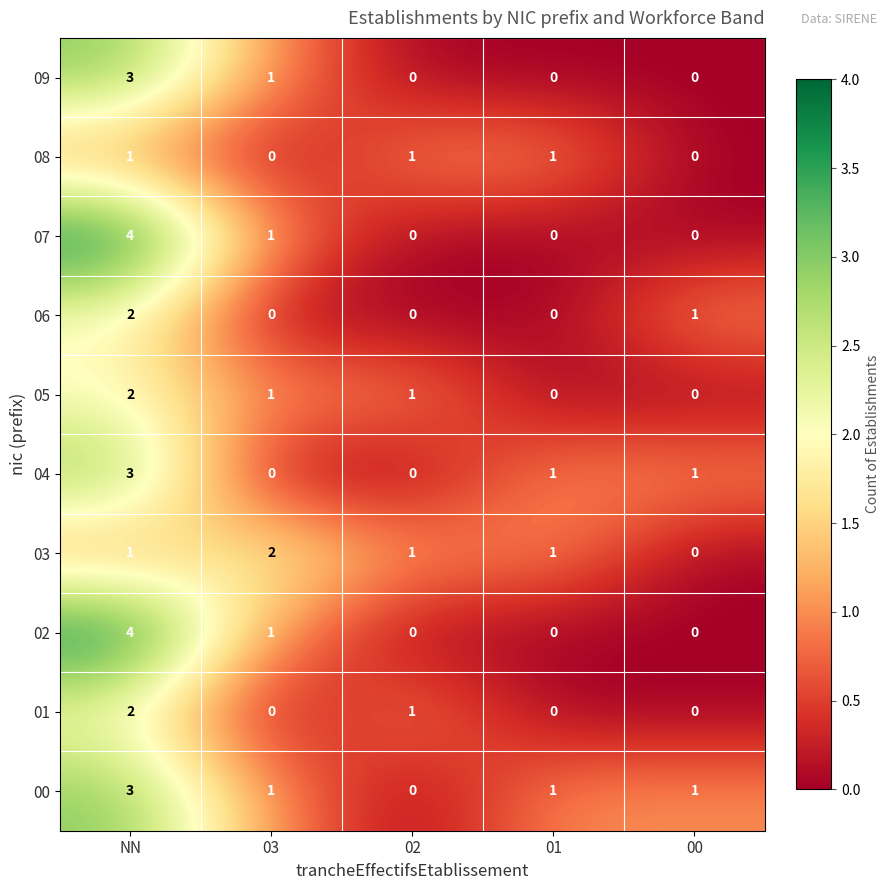

Where does the 00 series first go above 1?

NN